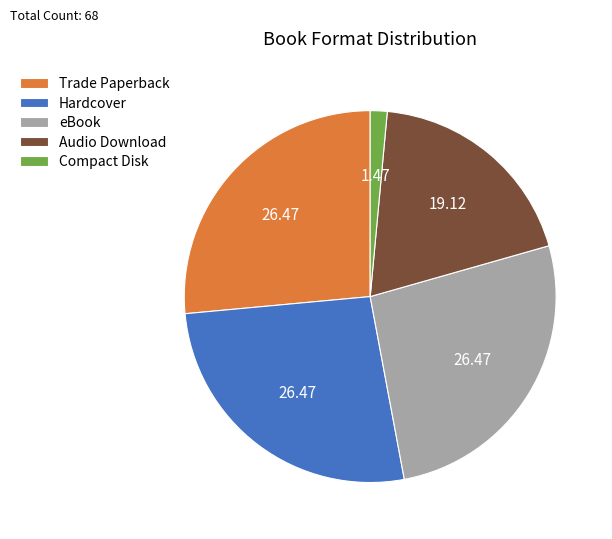

True or false: Hardcover accounts for 26% of the total.

True